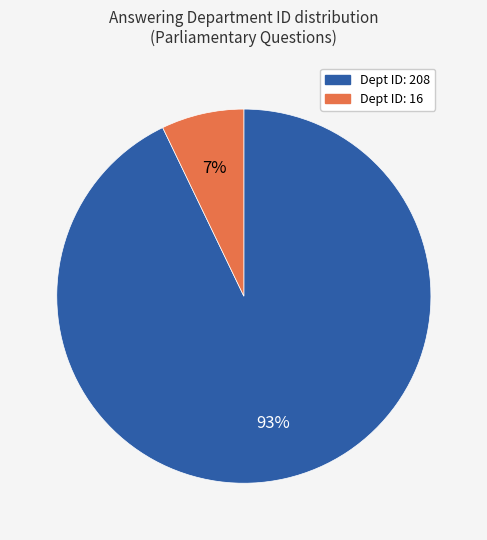

Is there a majority slice in this chart?

Yes